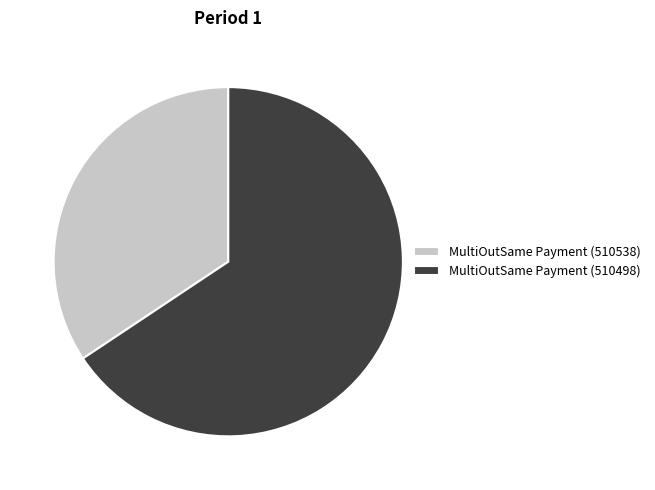

Do MultiOutSame Payment (510538) and MultiOutSame Payment (510498) together represent more than half of the pie?

Yes